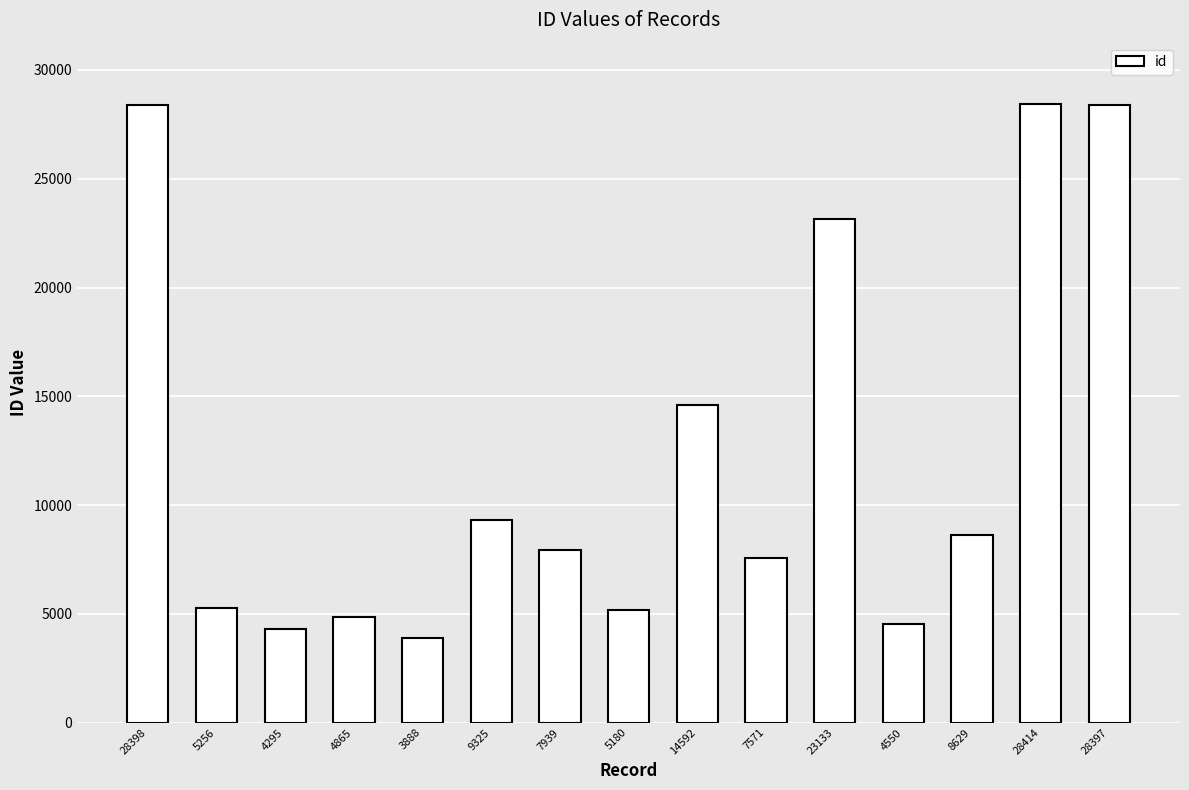

What is the ratio of the value at 9325 to the value at 28414?

0.3